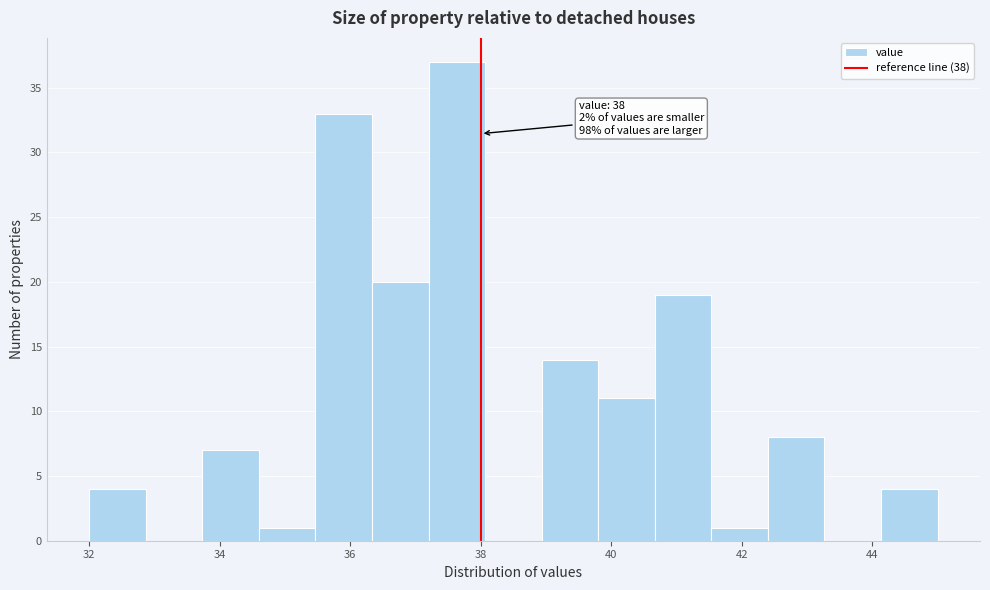

Over which range of the x-axis is the bar tallest?

37.2 to 38.0